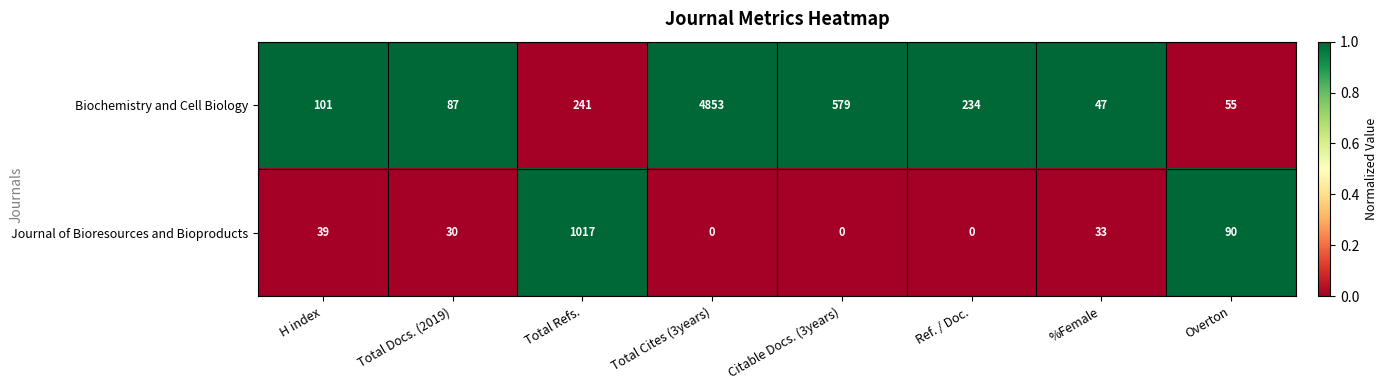

Reading left to right, list all the values displayed in this chart.

Biochemistry and Cell Biology: H index=101	Total Docs. (2019)=87	Total Refs.=241	Total Cites (3years)=4853	Citable Docs. (3years)=579	Ref. / Doc.=234	%Female=47	Overton=55
Journal of Bioresources and Bioproducts: H index=39	Total Docs. (2019)=30	Total Refs.=1017	Total Cites (3years)=0	Citable Docs. (3years)=0	Ref. / Doc.=0	%Female=33	Overton=90